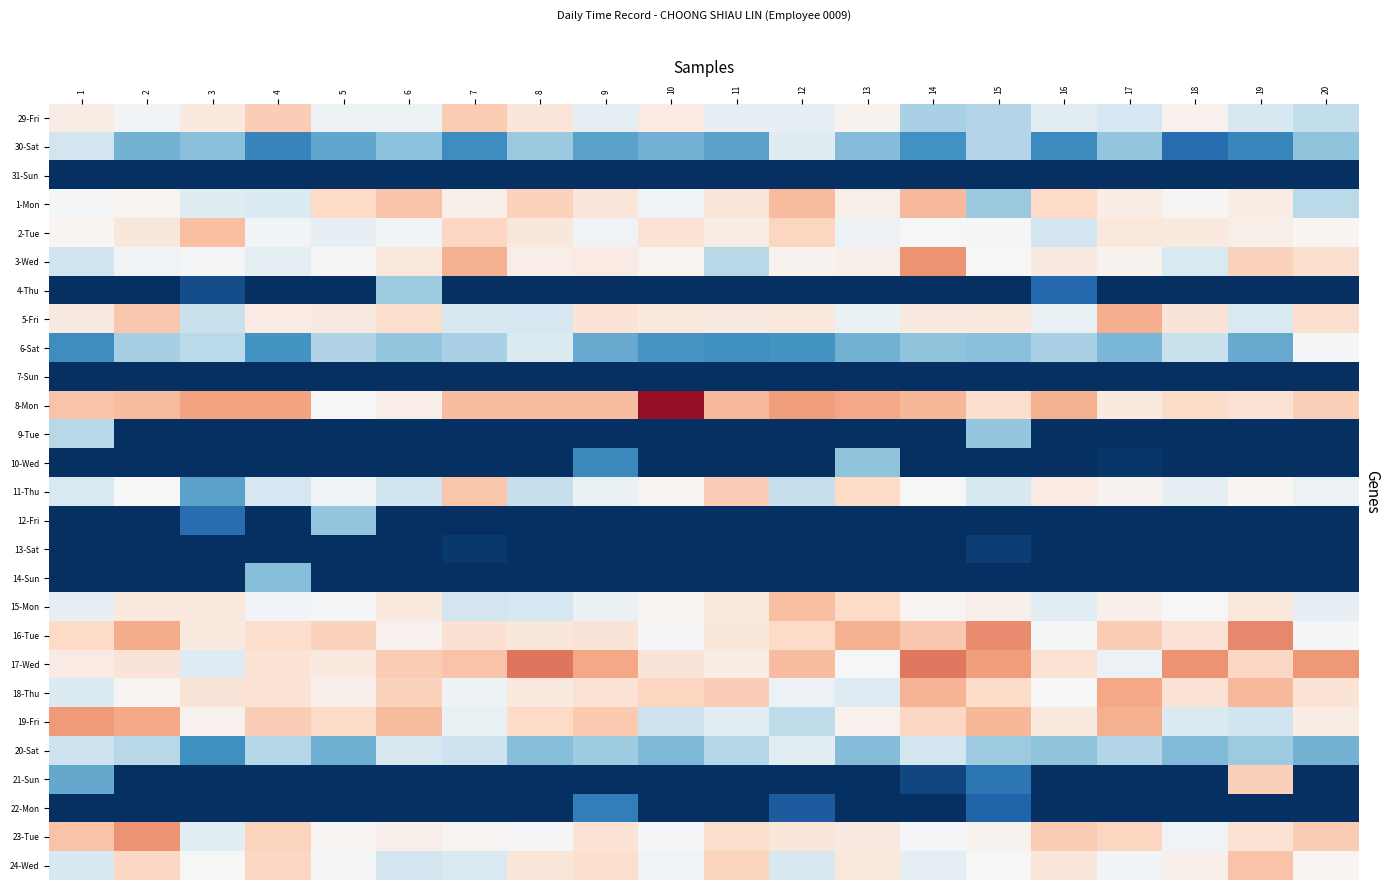

At which category does the chart reach its minimum across all series?

12